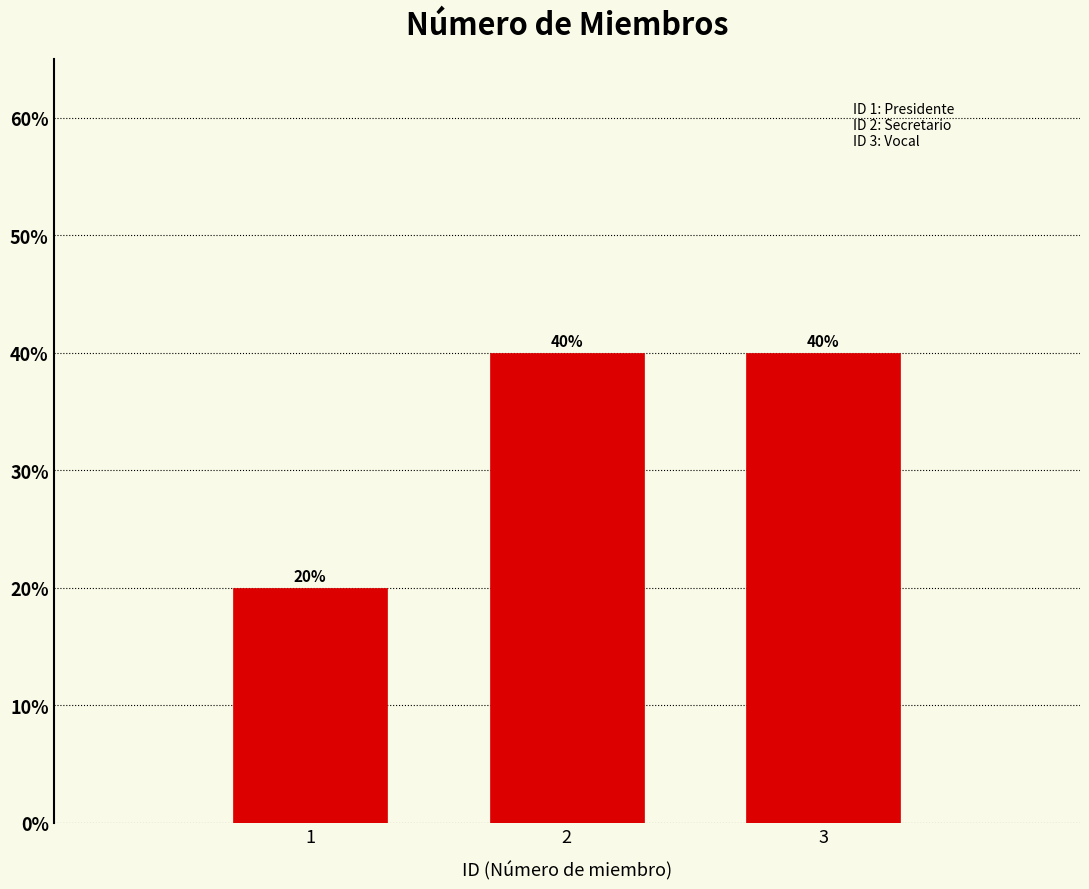

Reading left to right, transcribe all the data shown in this chart.

1=20	2=40	3=40